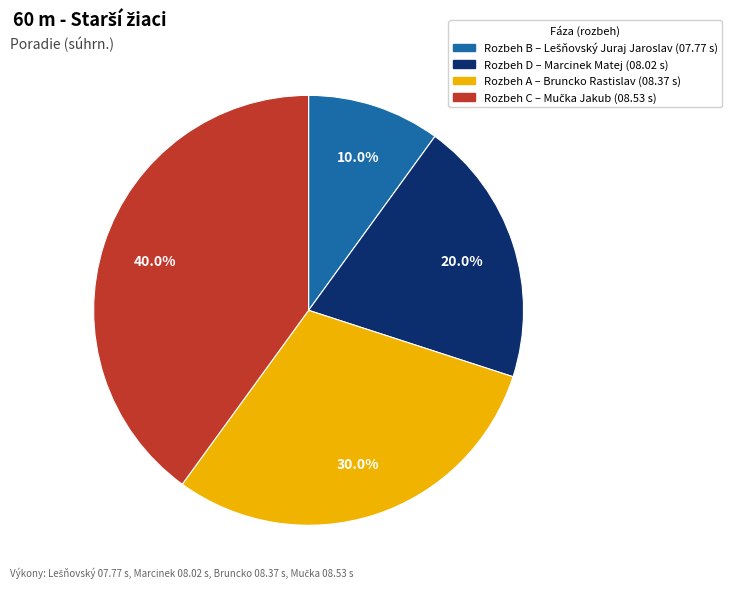

Rank the categories by value from highest to lowest.

Rozbeh C, Rozbeh A, Rozbeh D, Rozbeh B